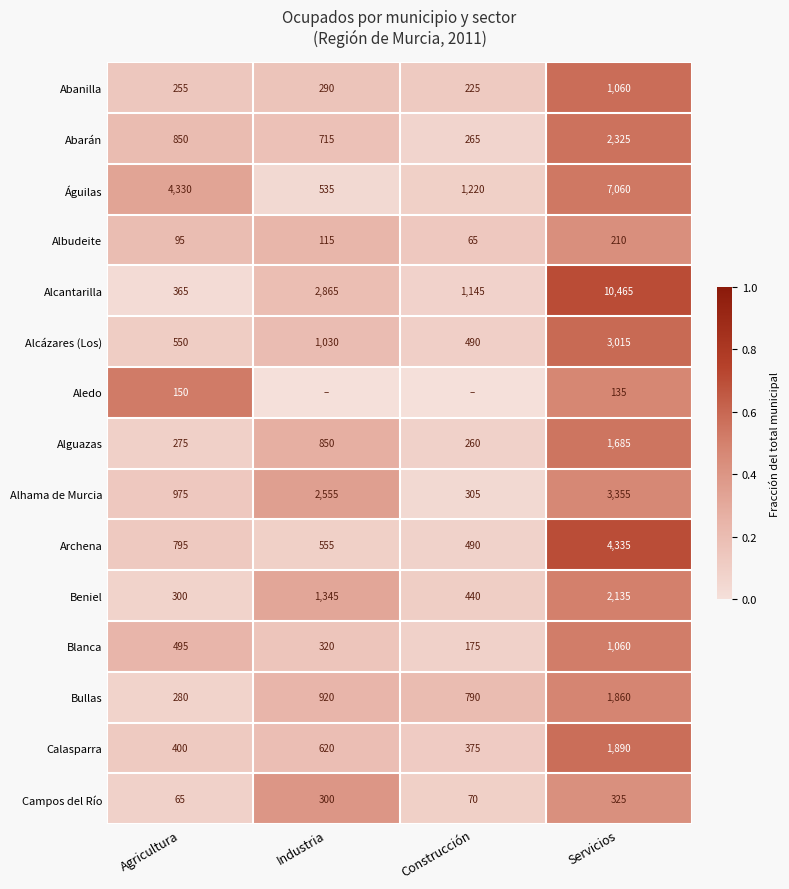

Is it true that Alhama de Murcia equals 305 at Construcción?

True